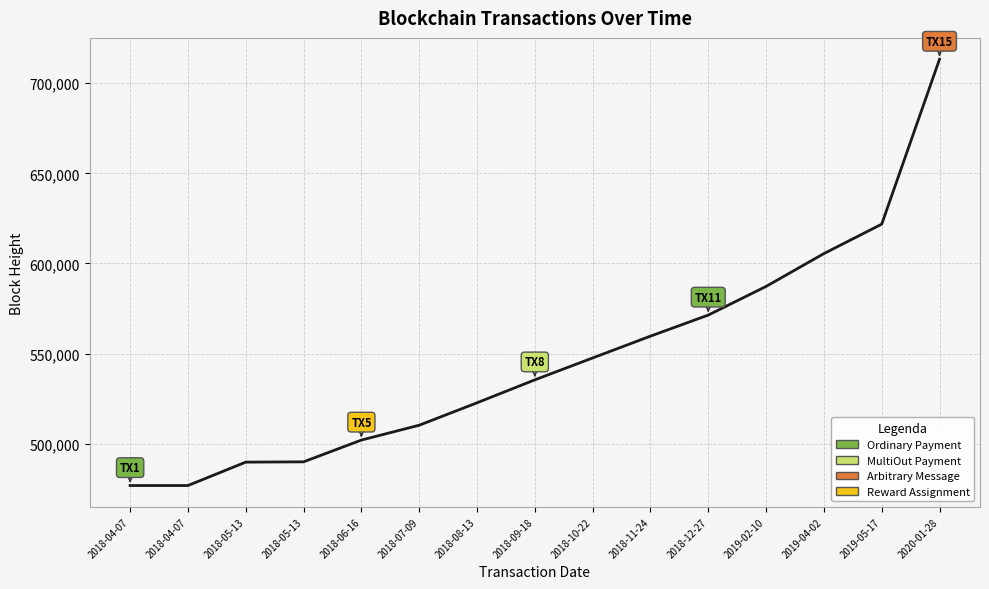

Approximately how many times larger is the value at 2018-08-13 compared to 2018-12-27?

0.9